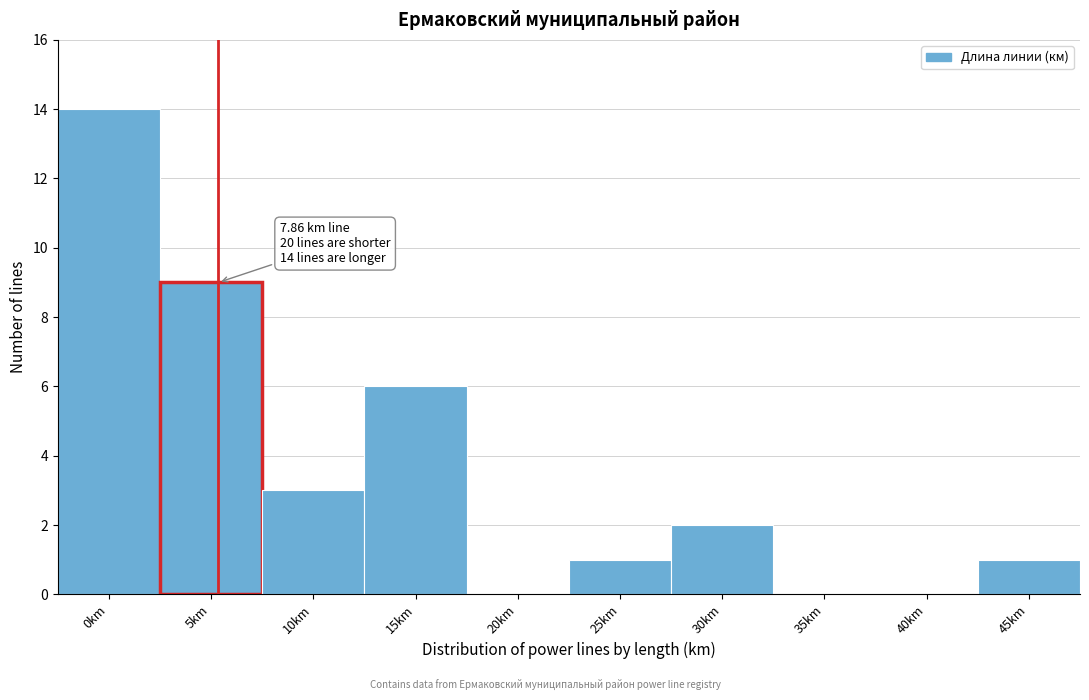

Reading left to right, extract all data points from this chart.

0km=14	5km=9	10km=3	15km=6	20km=0	25km=1	30km=2	35km=0	40km=0	45km=1